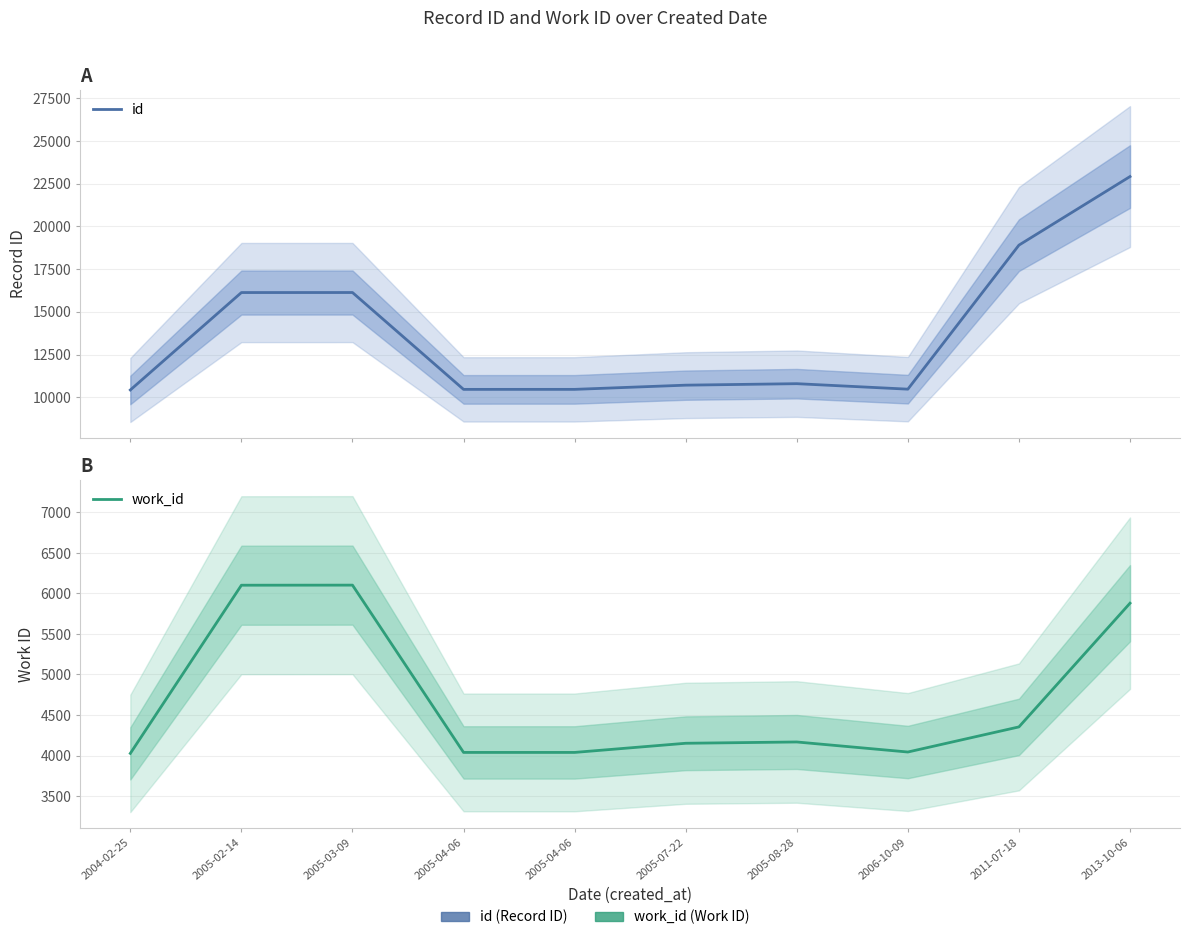

True or false: id and work_id intersect in this chart.

False